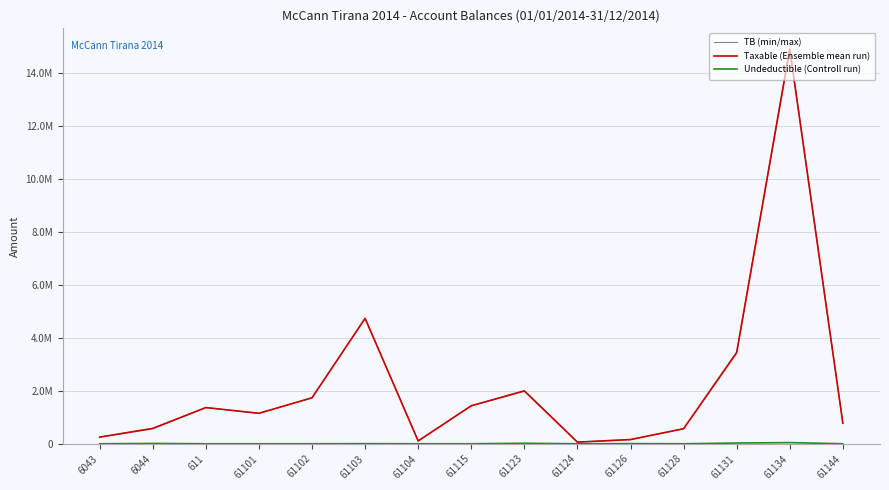

The value of Undeductible (Controll run) at 61104 is 0.0. True or false?

True